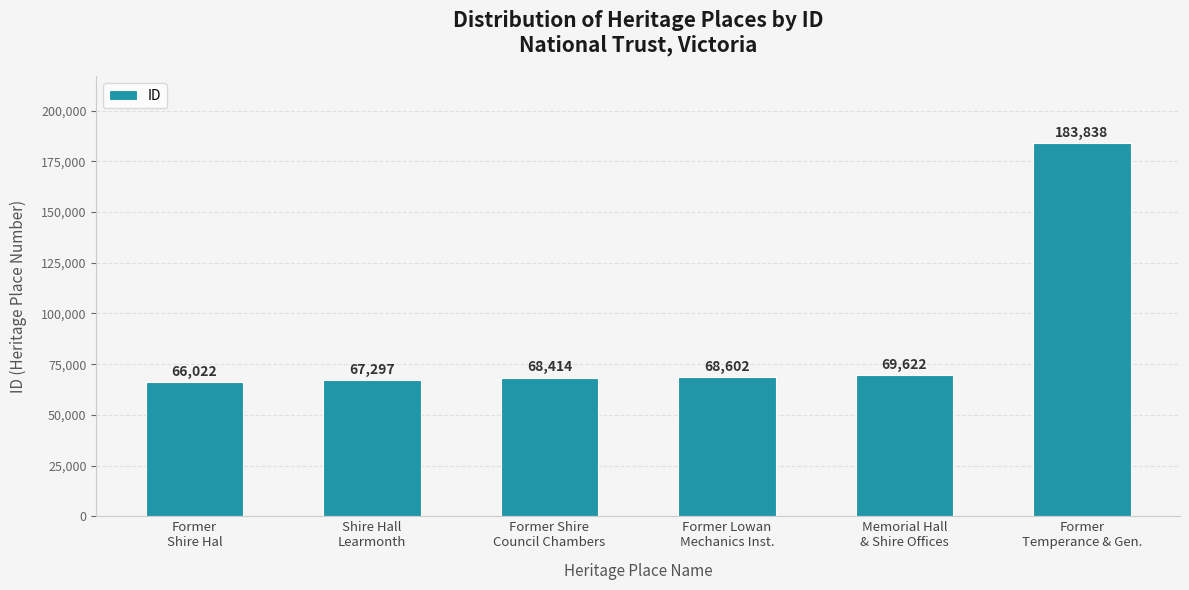

What position from the left is Former Lowan
Mechanics Inst.?

4